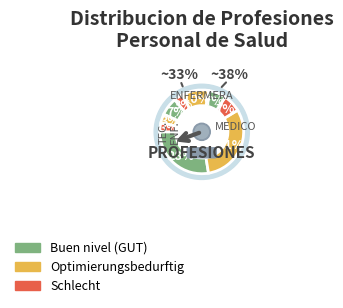

To the nearest percent, what is the combined percentage of MEDICO GENERAL and TECNICO SANEAMIENTO AMBIENTAL?

10%